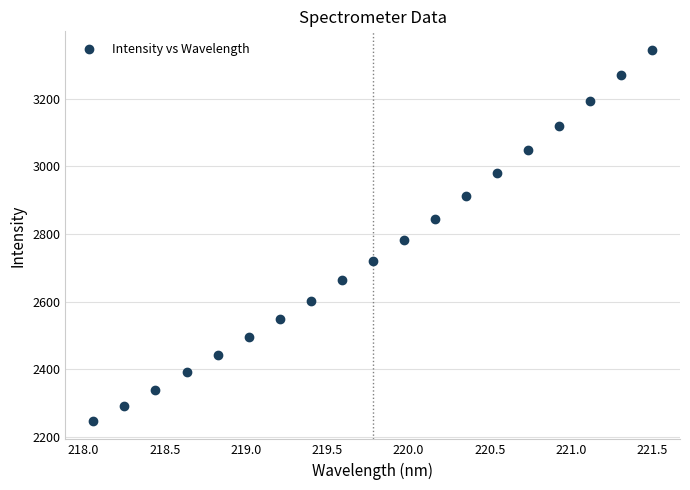

What Y value in the scatter plot is closest to 2796?

2781.9